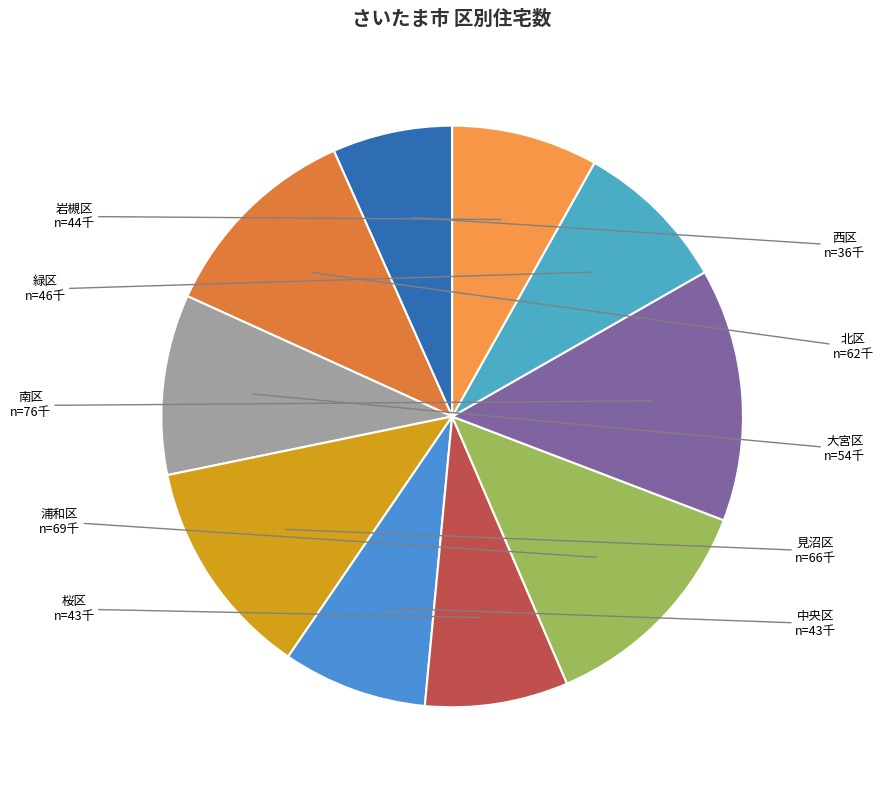

Approximately how many times larger is the value at 大宮区 compared to 西区?

1.5